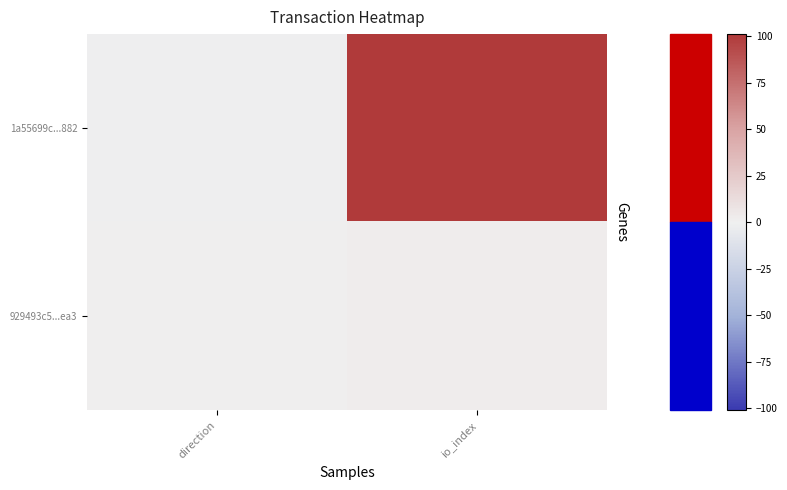

Reading left to right, what are all the values shown in this chart?

1a55699c...882: direction=-1	io_index=101
929493c5...ea3: direction=1	io_index=2